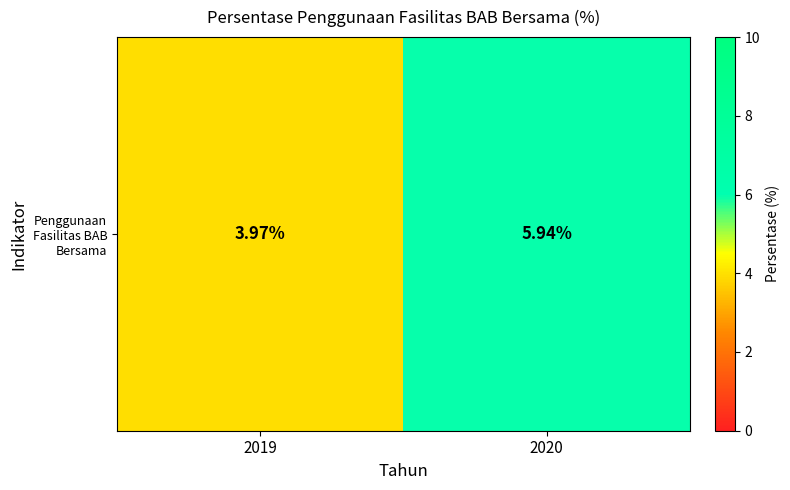

What value does the data have at 2020?

5.9